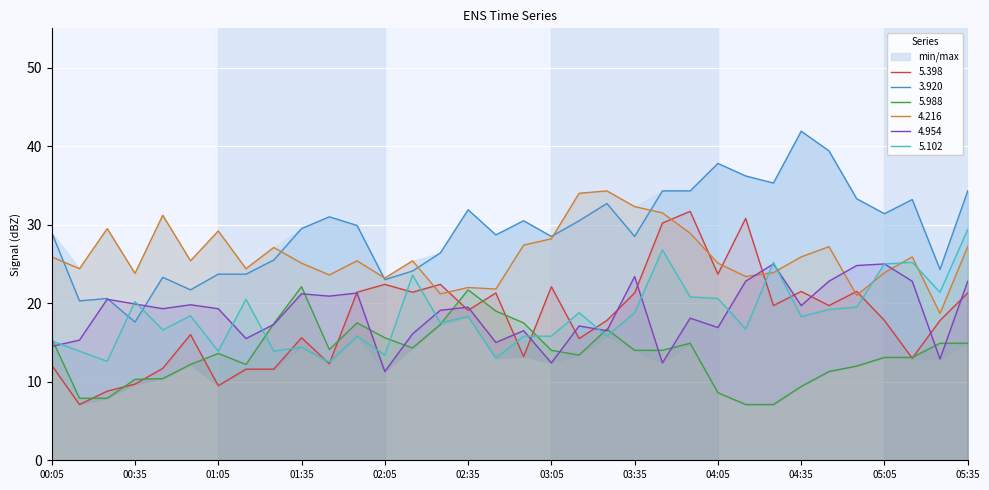

At which category is the sum across all series the highest?

05:35